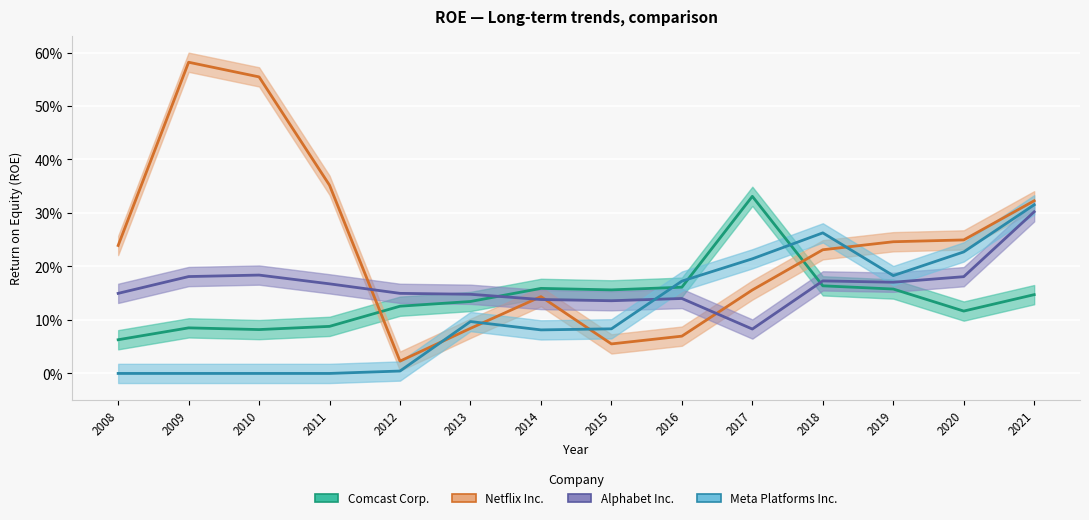

Is the value of Meta Platforms Inc. at 2017 greater than the value of Alphabet Inc. at 2012?

Yes